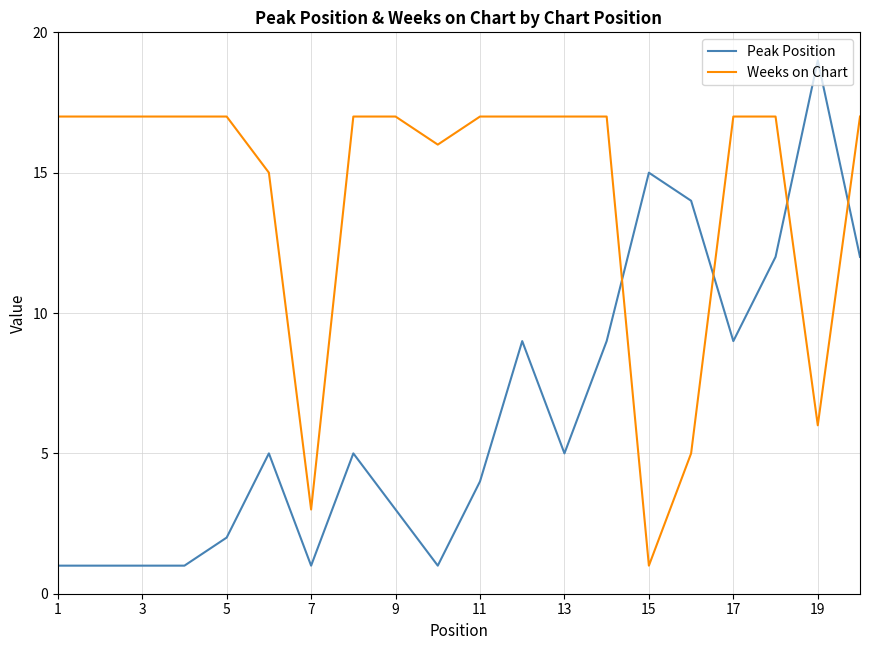

Rank the series by their average value, from highest to lowest.

Weeks on Chart, Peak Position